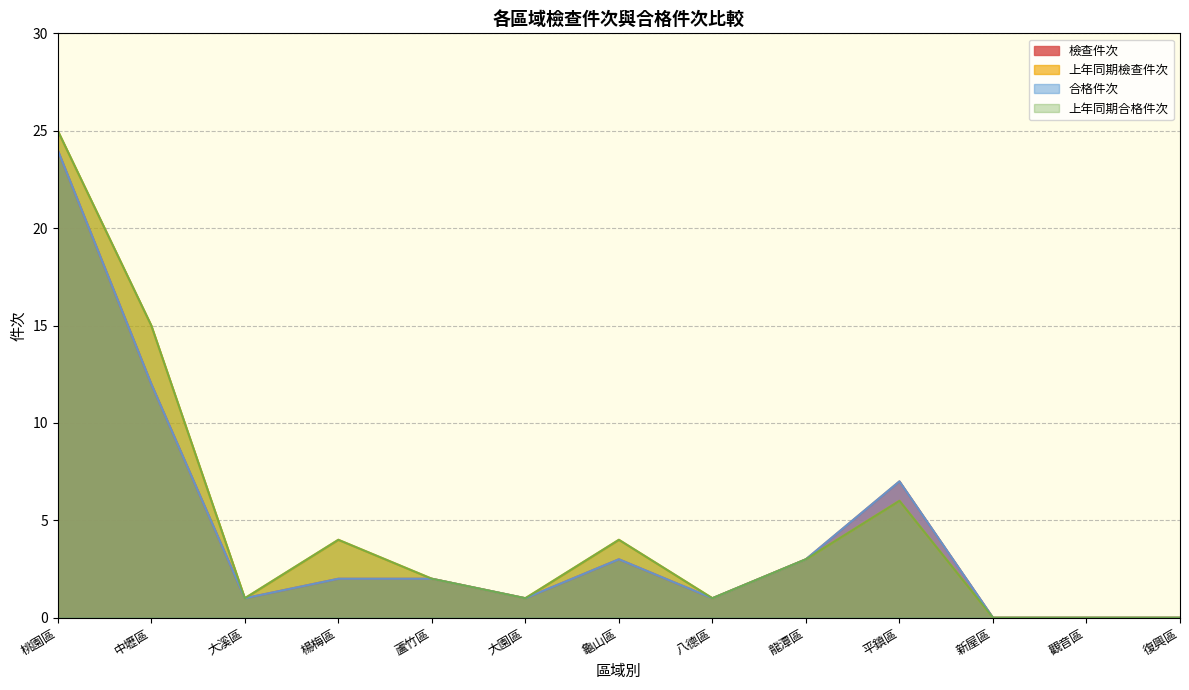

At which category does 檢查件次 reach its first local valley?

大溪區